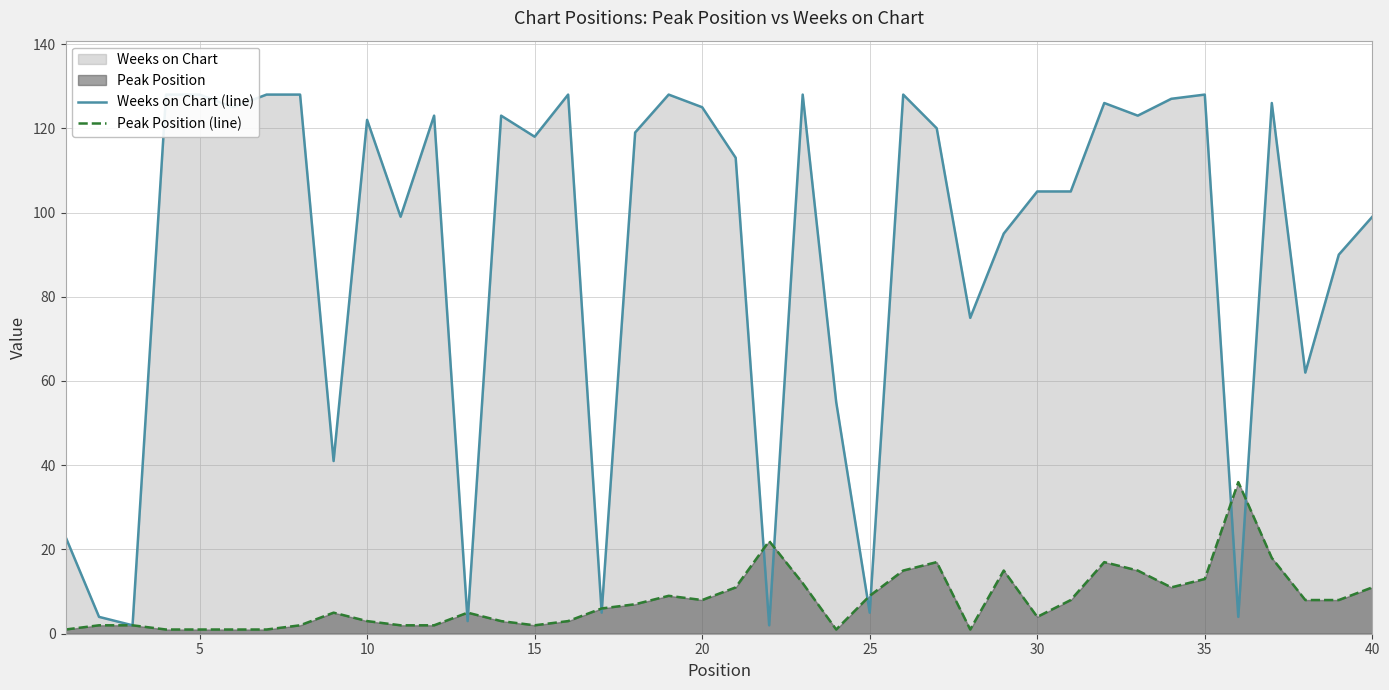

What is the average value of the Weeks on Chart (line) series?

90